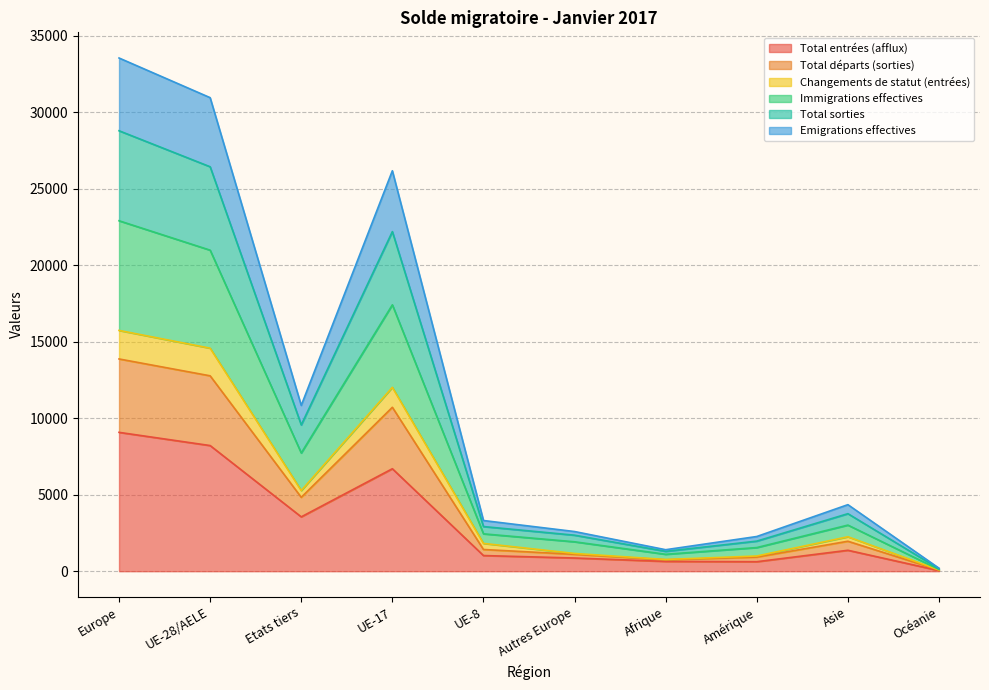

True or false: Immigrations effectives and Total sorties cross at least once.

False